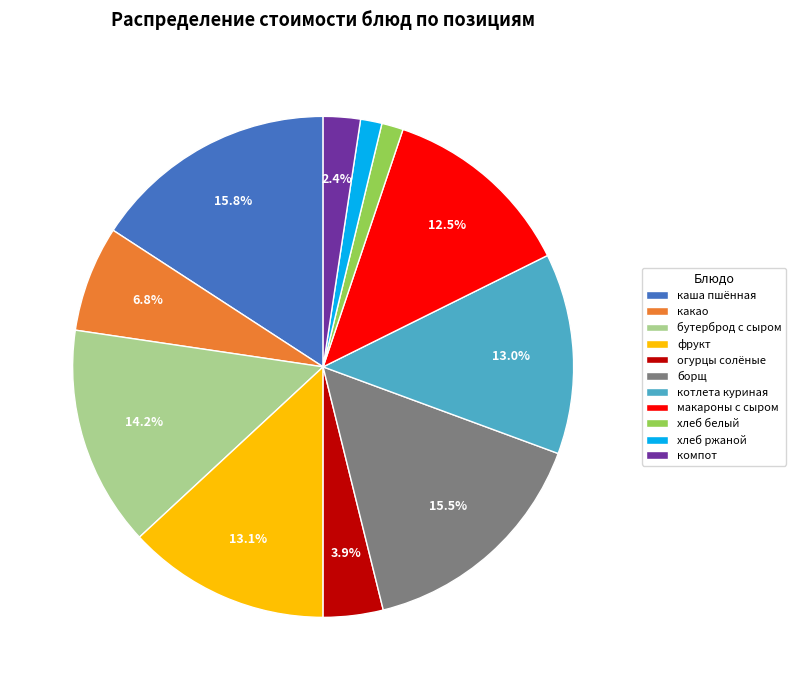

What percentage do бутерброд с сыром and макароны с сыром together represent?

26.7%